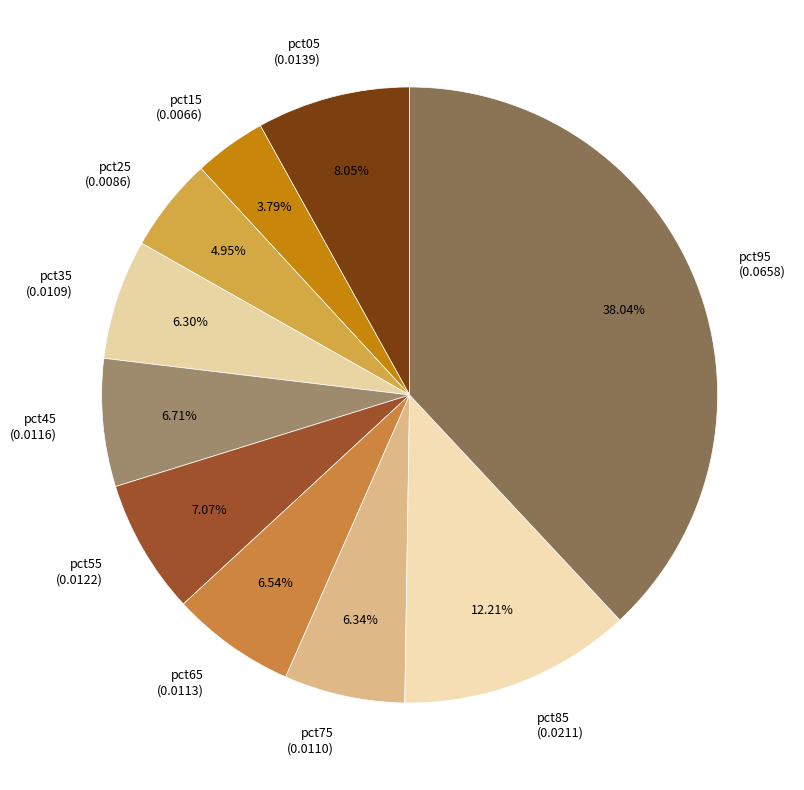

To the nearest percent, what is the average slice percentage?

10%